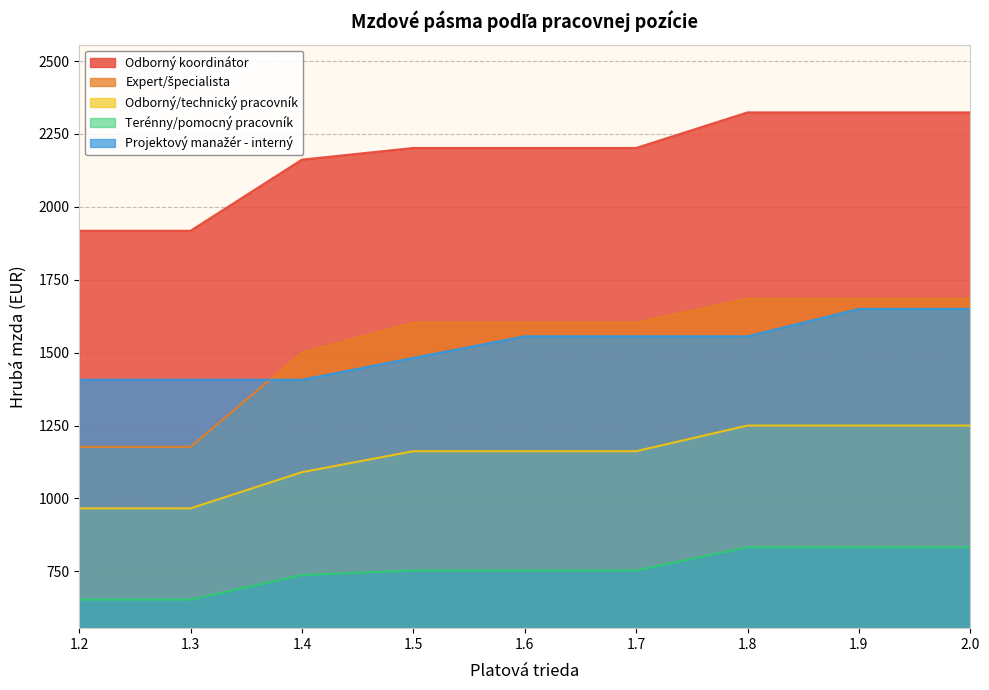

True or false: Terénny/pomocný pracovník and Odborný koordinátor intersect in this chart.

False